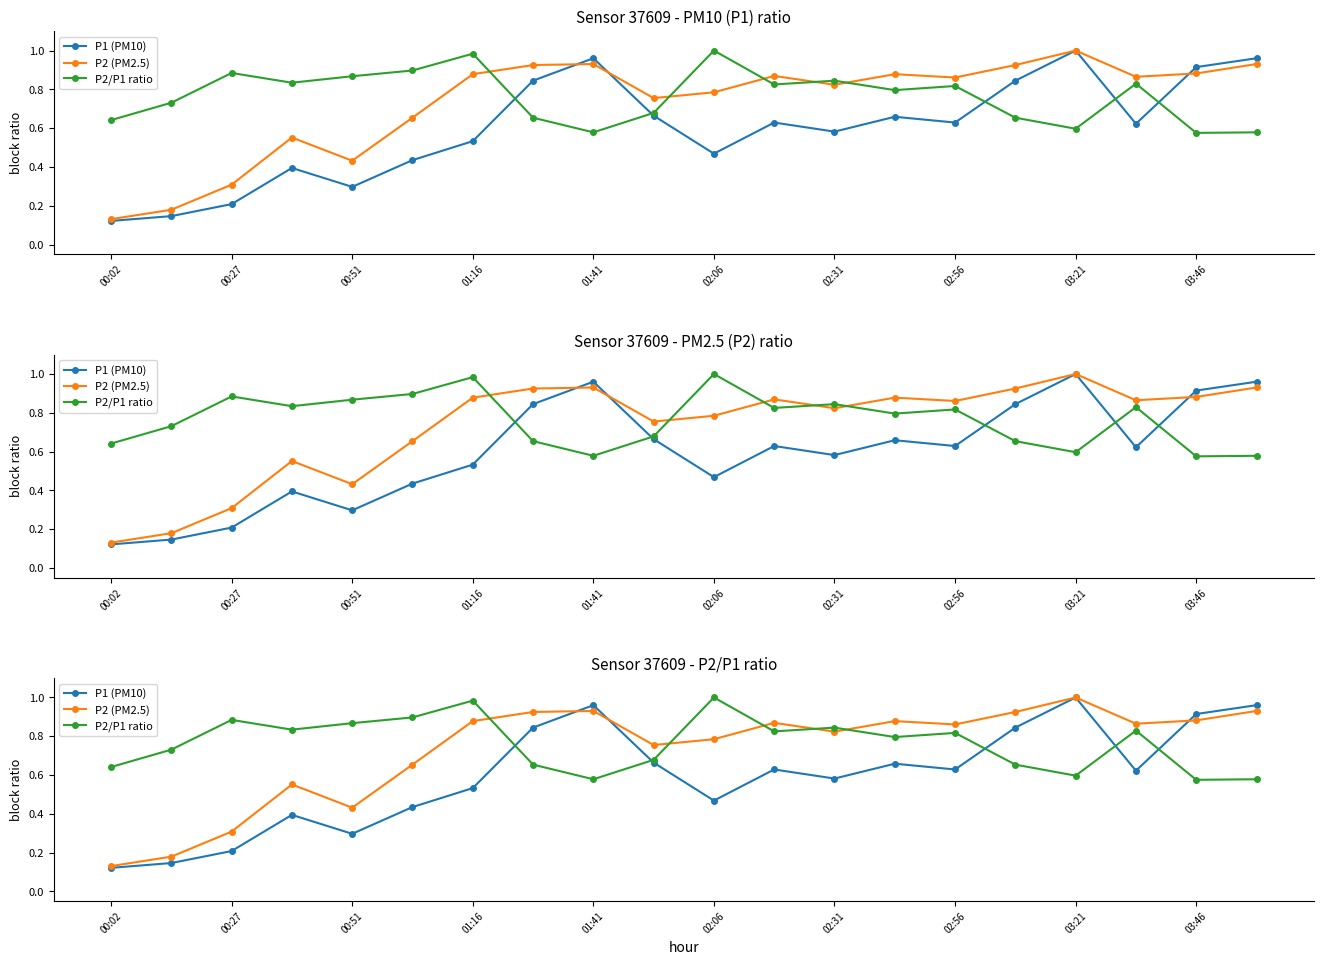

Which series has the widest spread of values?

P1 (PM10)